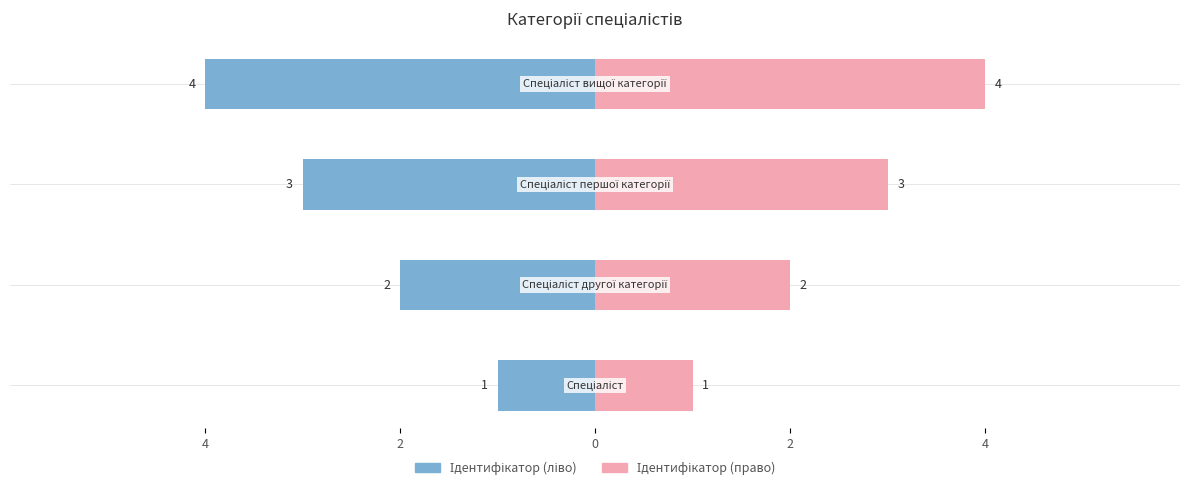

Between 2 and 4, which is larger?

4